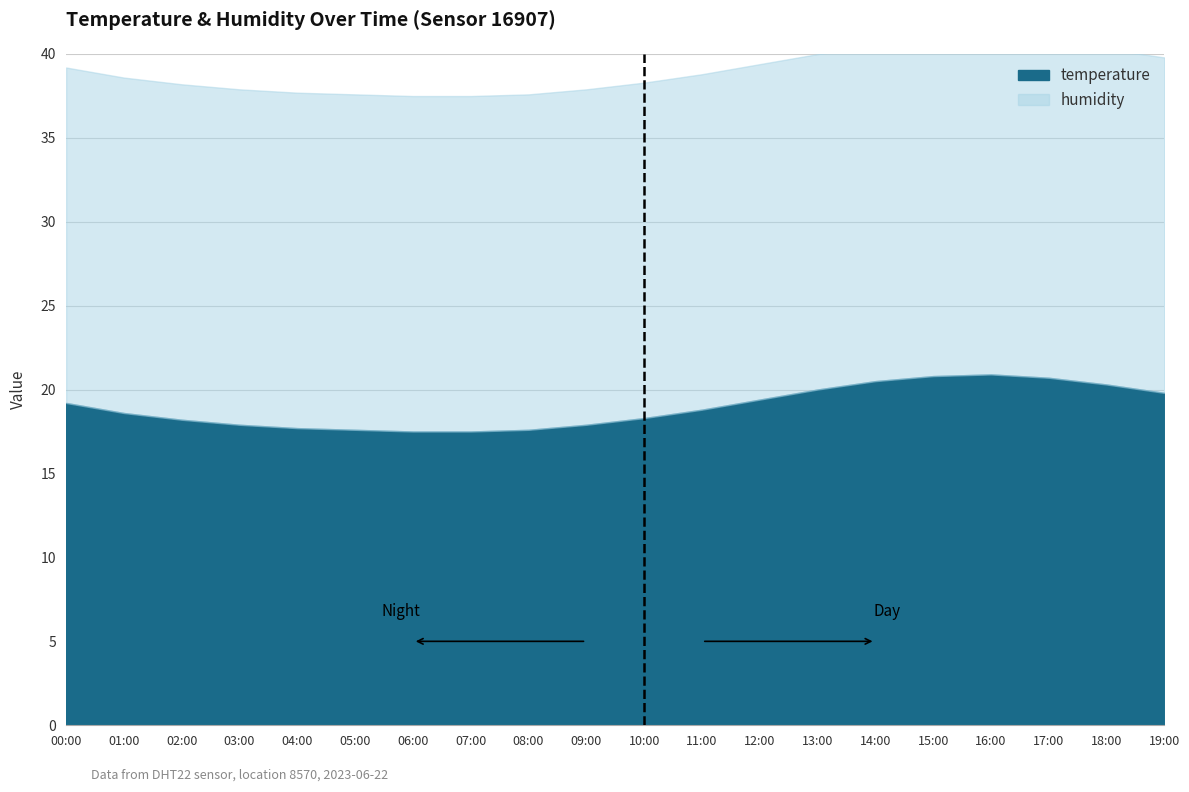

How many values are below 18?

7